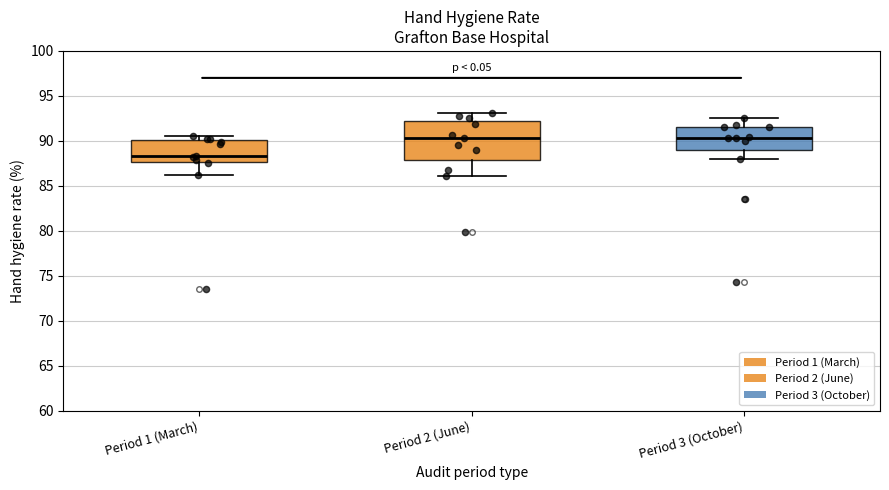

Reading left to right, transcribe this box plot: for each box, give where its median line is, the range the box spans, and where its two whiskers end, as read against the y-axis. The values are not printed on the chart, so give them approximately, as read against the axis.

Period 1 (March): median 88.5, box 87.5 to 90.0, whiskers 86.0 to 90.5
Period 2 (June): median 90.5, box 88.0 to 92.0, whiskers 86.0 to 93.0
Period 3 (October): median 90.5, box 89.0 to 91.5, whiskers 88.0 to 92.5